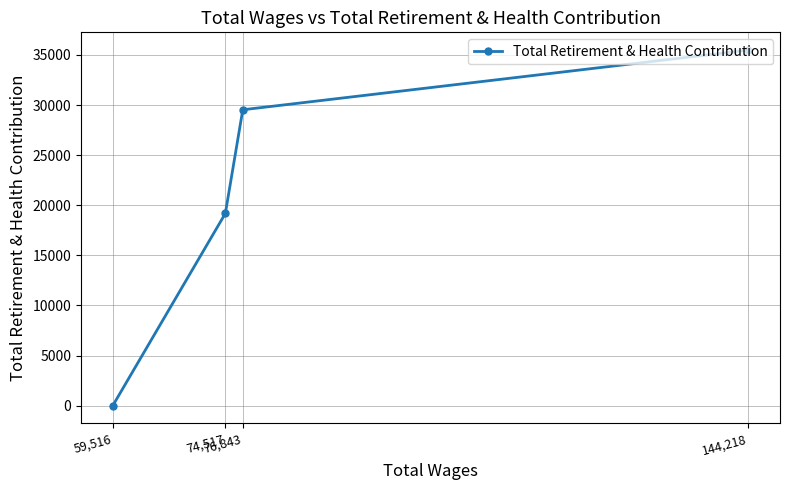

Count the number of data series in this chart.

1